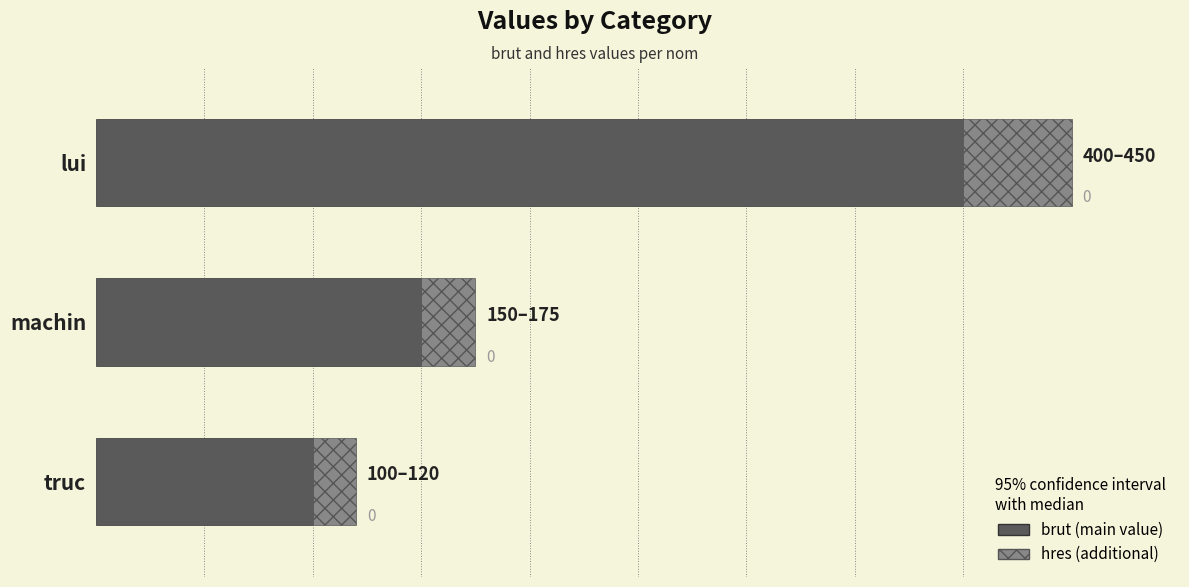

How many distinct data groups are displayed?

2